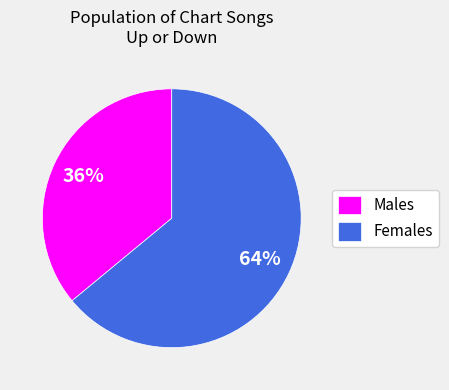

Rank the categories by value from lowest to highest.

Males, Females